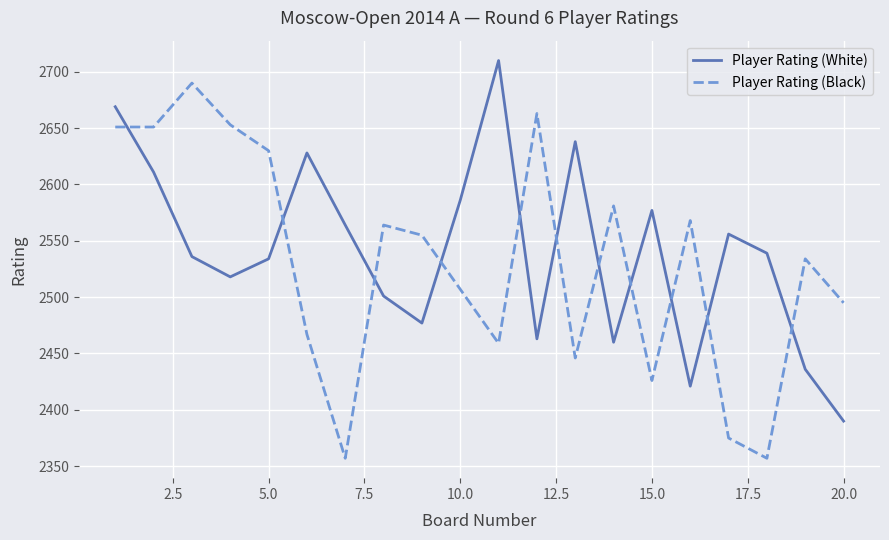

Which series has the widest spread of values?

Player Rating (Black)